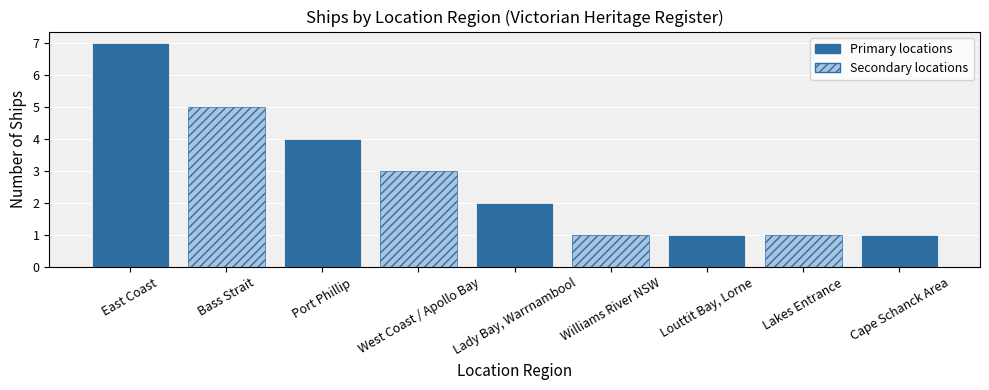

True or false: the data shows 2 at Lady Bay, Warrnambool.

True